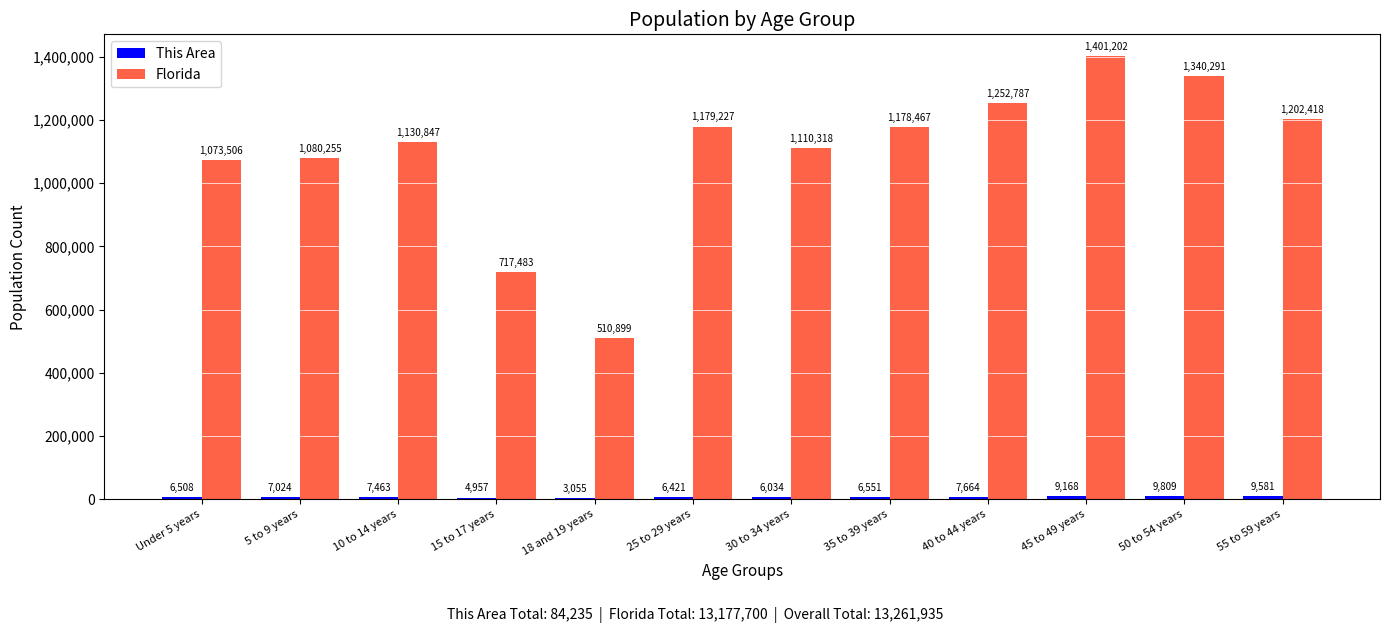

Which series changed the most between 10 to 14 years and 40 to 44 years?

Florida